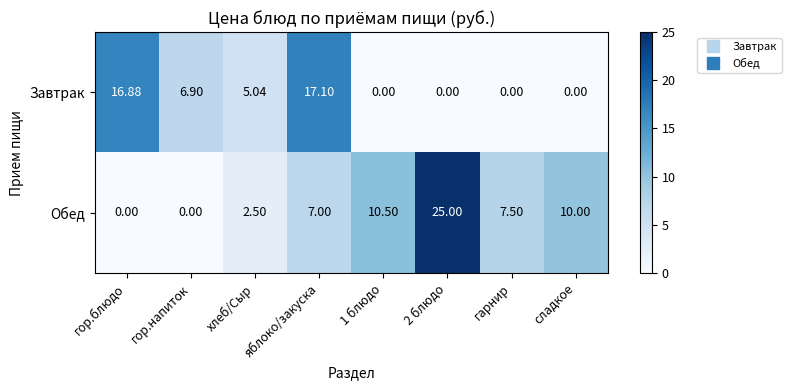

List the series in order of their peak value, highest first.

Обед, Завтрак